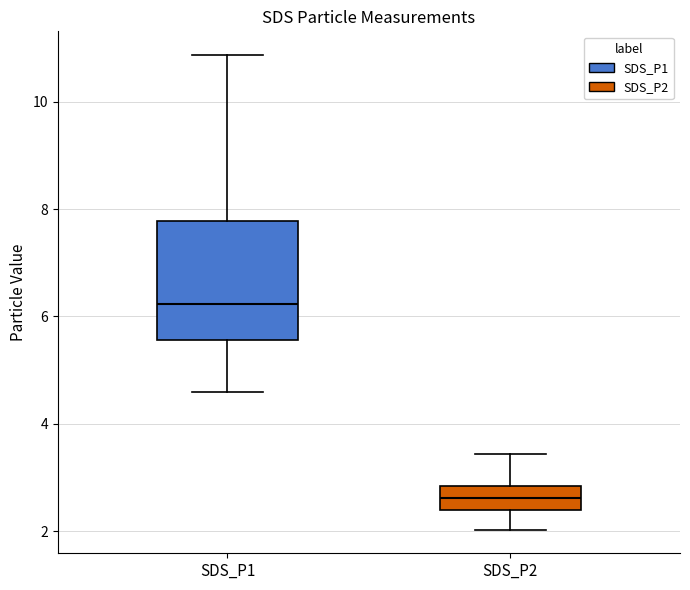

Where does the upper whisker of the box for SDS_P1 end on the y-axis? The values are not printed on the chart, so give them approximately, as read against the axis.

10.8